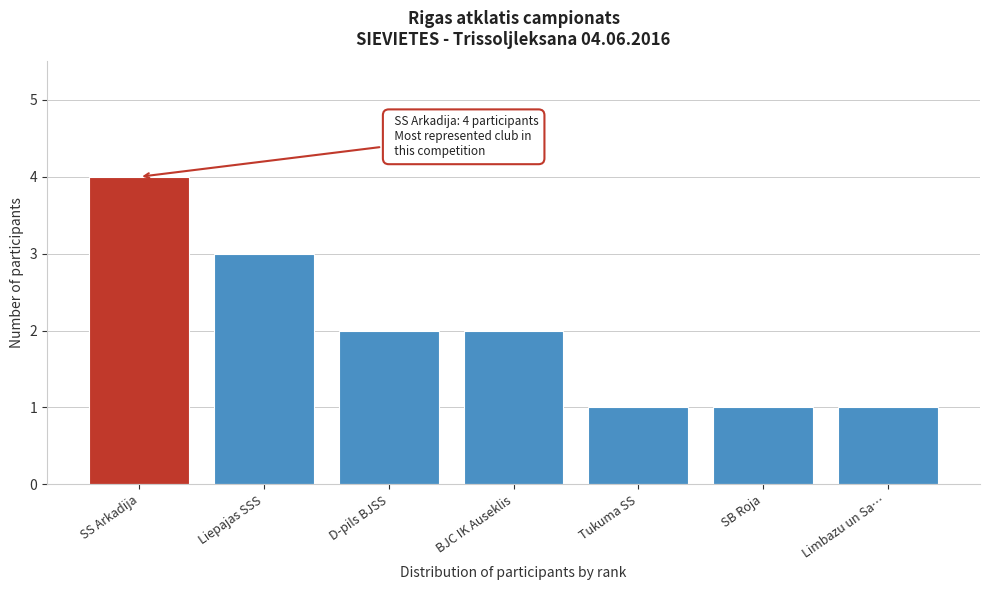

Reading right to left, list all the values displayed in this chart.

Limbazu un Sa…=1	SB Roja=1	Tukuma SS=1	BJC IK Auseklis=2	D-pils BJSS=2	Liepajas SSS=3	SS Arkadija=4